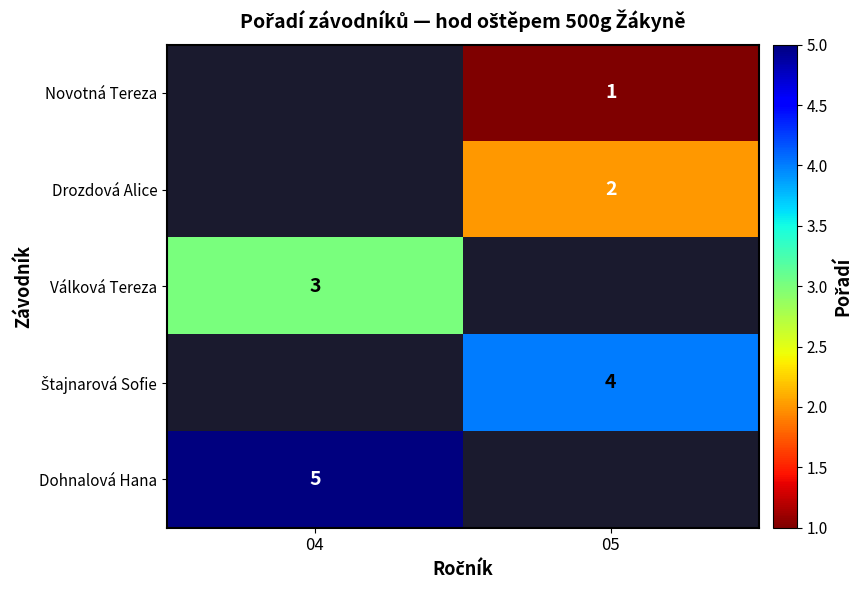

Between 05 and 04, which is larger?

04